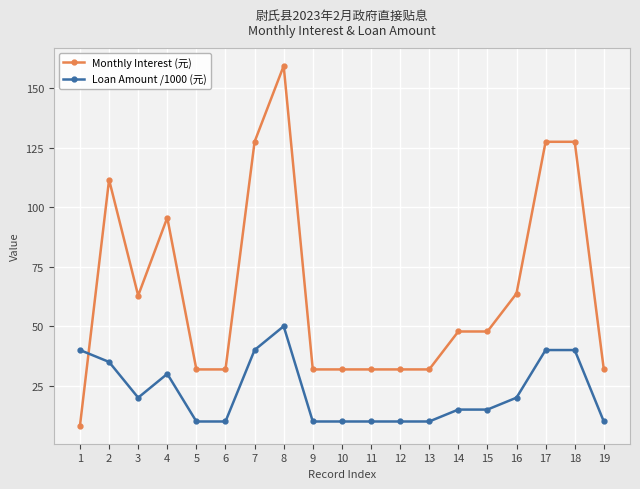

Reading left to right, transcribe all the data shown in this chart.

Monthly Interest (元): 8.2	111.5	62.9	95.6	31.9	31.9	127.4	159.3	31.9	31.9	31.9	31.9	31.9	47.8	47.8	63.7	127.4	127.4	31.9
Loan Amount /1000 (元): 40.0	35.0	20.0	30.0	10.0	10.0	40.0	50.0	10.0	10.0	10.0	10.0	10.0	15.0	15.0	20.0	40.0	40.0	10.0